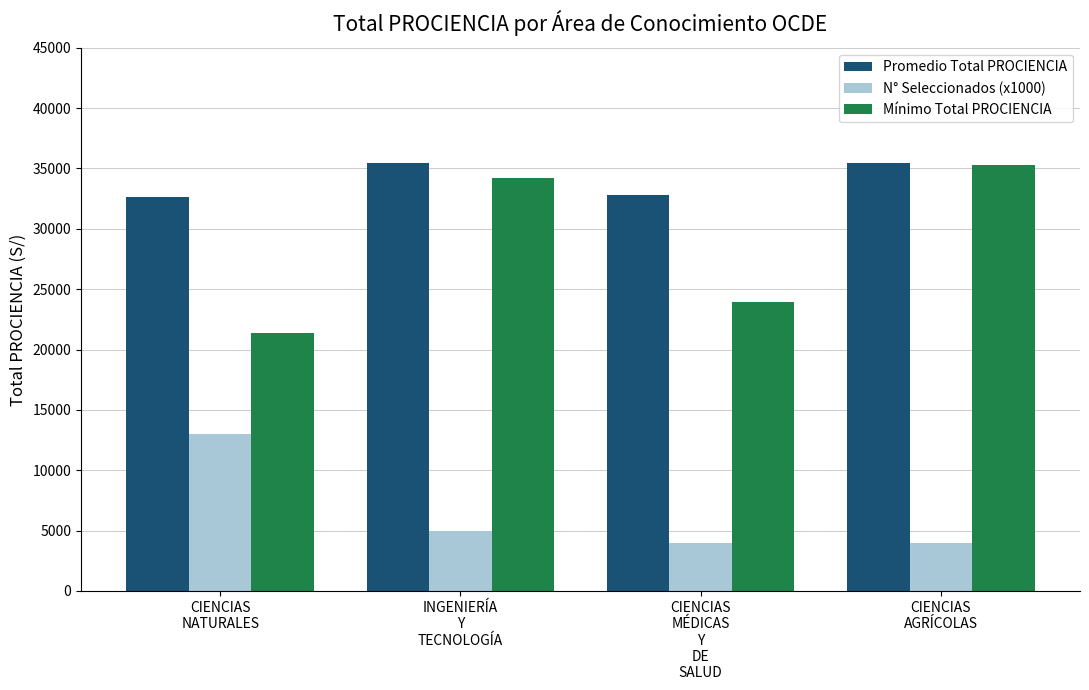

List the series in order of their overall mean, highest first.

Promedio Total PROCIENCIA, Mínimo Total PROCIENCIA, N° Seleccionados (x1000)